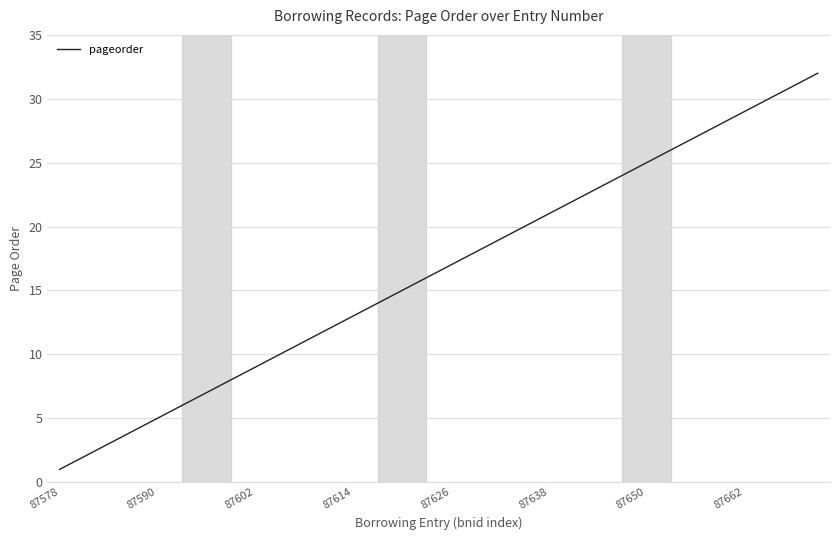

How many values are below 17?

16